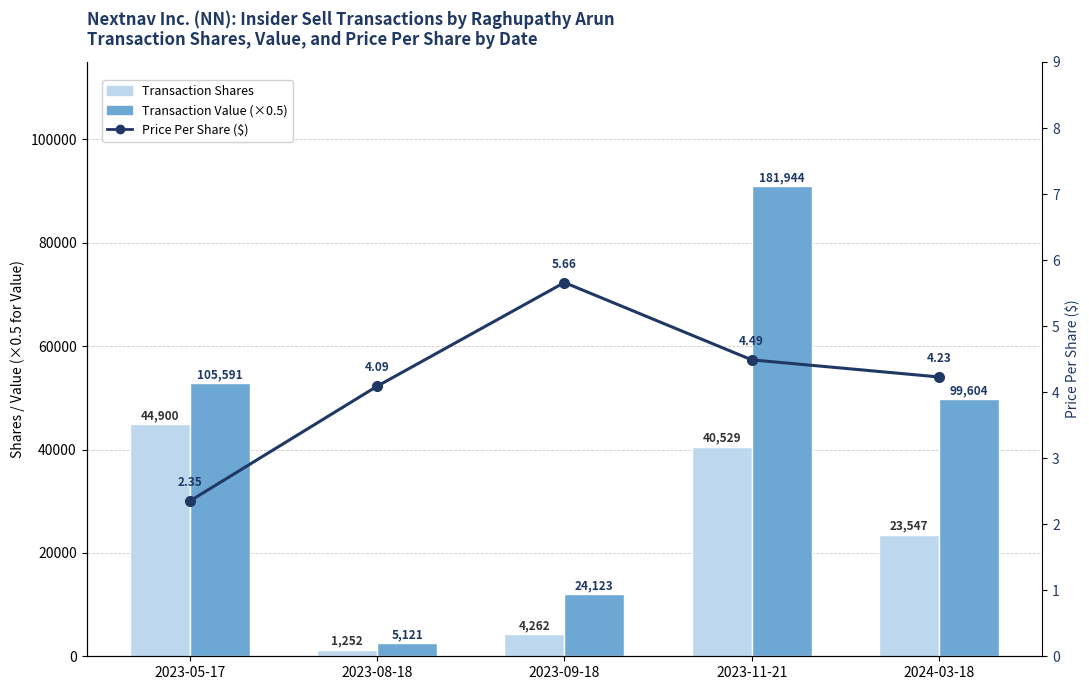

What is the value of the Transaction Value (×0.5) bar at the 4th from the left?

90972.0